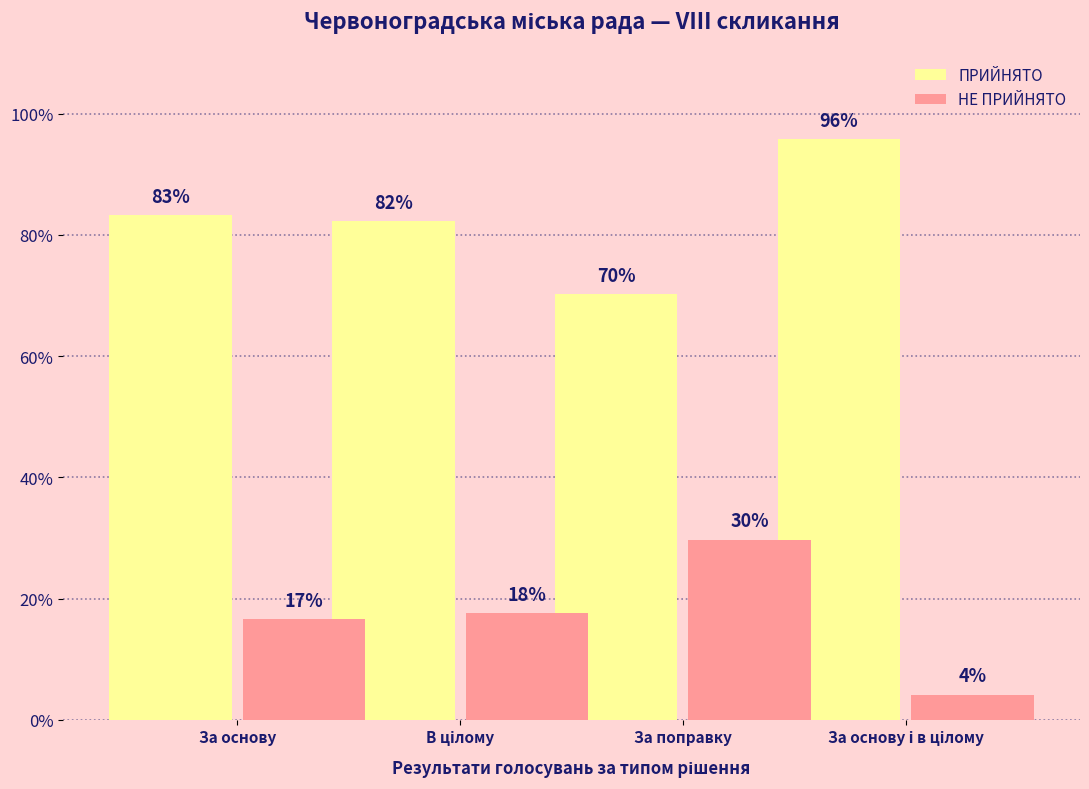

What is the value of the ПРИЙНЯТО bar at the 4th from the left?

95.8